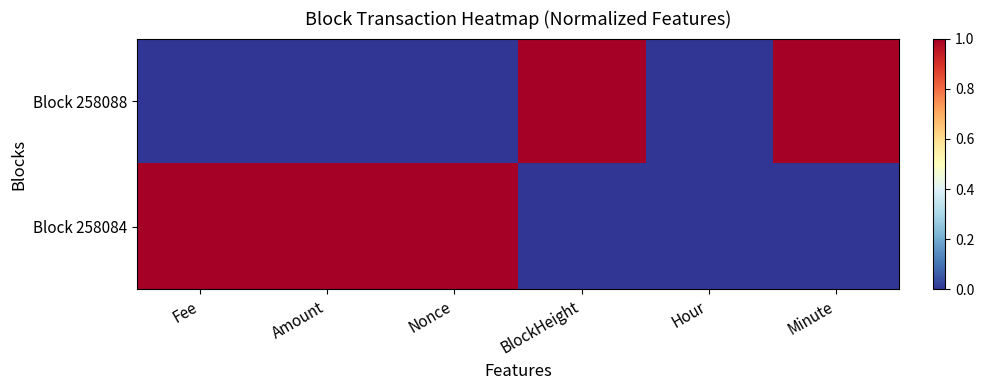

Which series has the largest total across all categories?

Block 258084